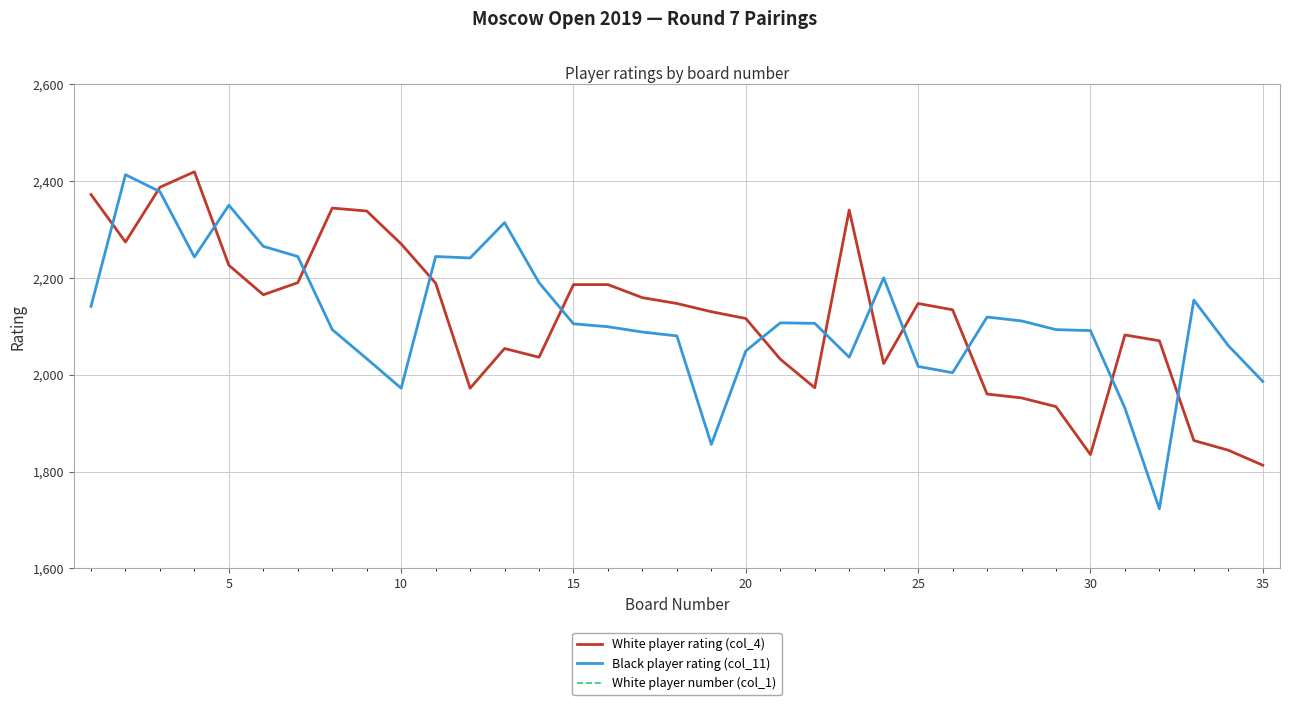

The Black player rating (col_11) series shows 2017 at 25. True or false?

True